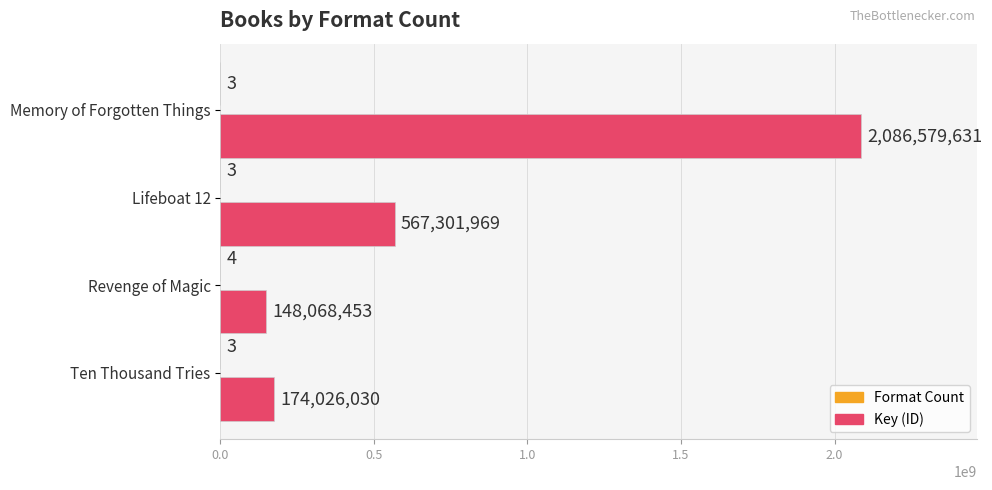

What is the sum of all Key (ID) values?

2975976083